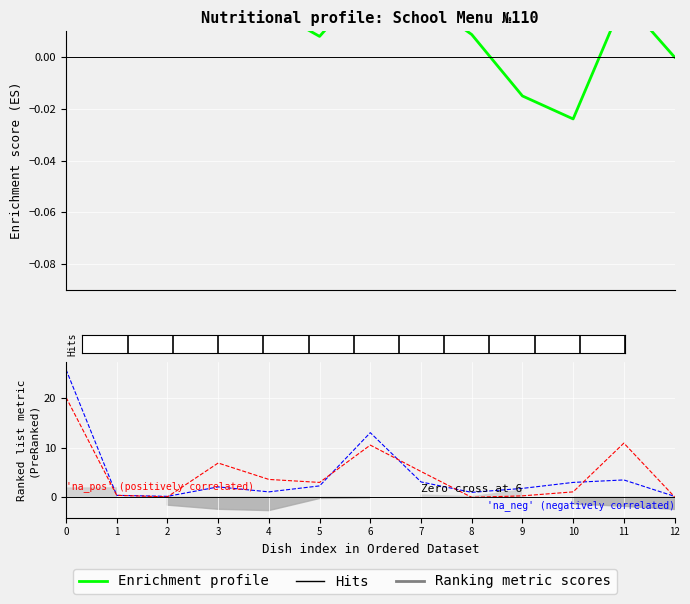

How many distinct data groups are displayed?

3